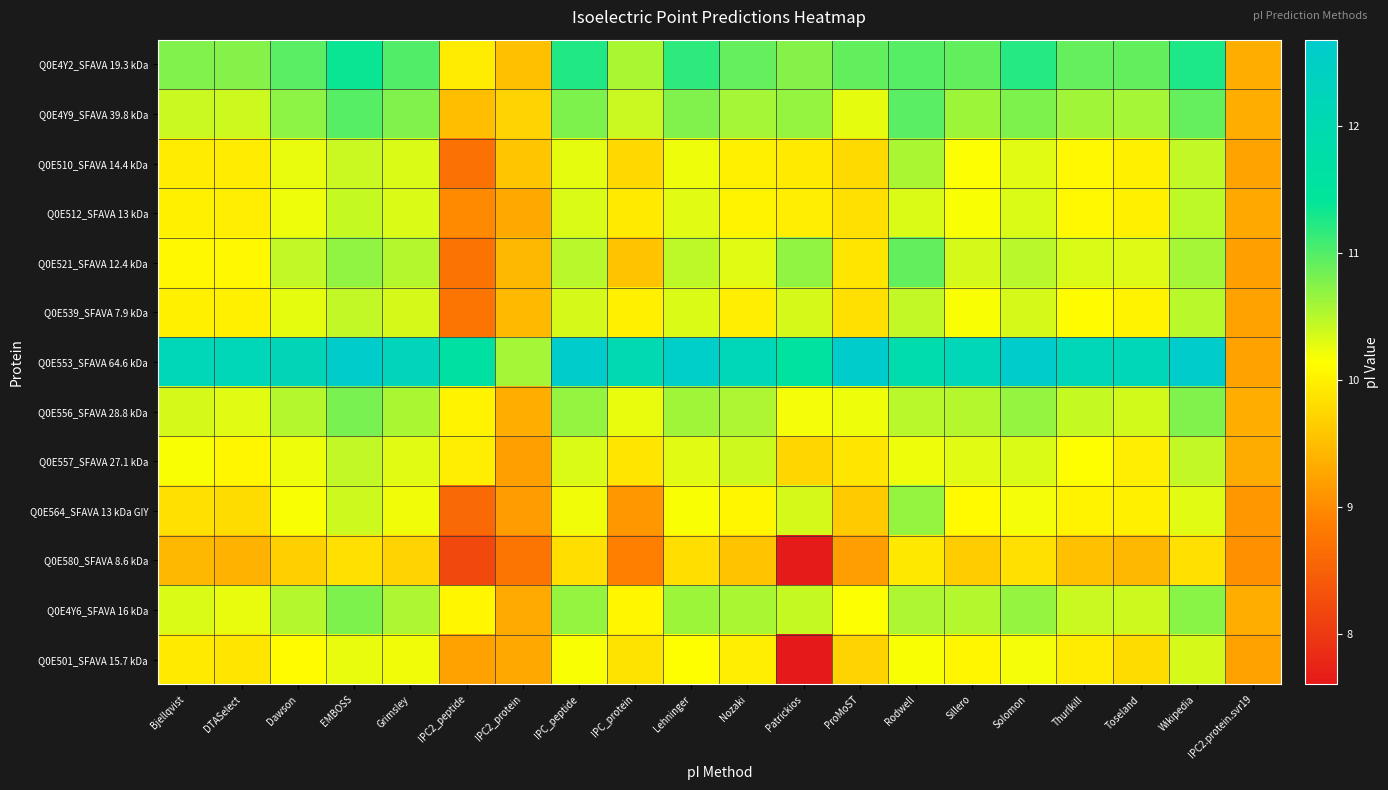

At Lehninger, list the series in order from largest to smallest.

Q0E553_SFAVA 64.6 kDa, Q0E4Y2_SFAVA 19.3 kDa, Q0E4Y9_SFAVA 39.8 kDa, Q0E4Y6_SFAVA 16 kDa, Q0E556_SFAVA 28.8 kDa, Q0E521_SFAVA 12.4 kDa, Q0E539_SFAVA 7.9 kDa, Q0E557_SFAVA 27.1 kDa, Q0E512_SFAVA 13 kDa, Q0E510_SFAVA 14.4 kDa, Q0E564_SFAVA 13 kDa GIY, Q0E501_SFAVA 15.7 kDa, Q0E580_SFAVA 8.6 kDa